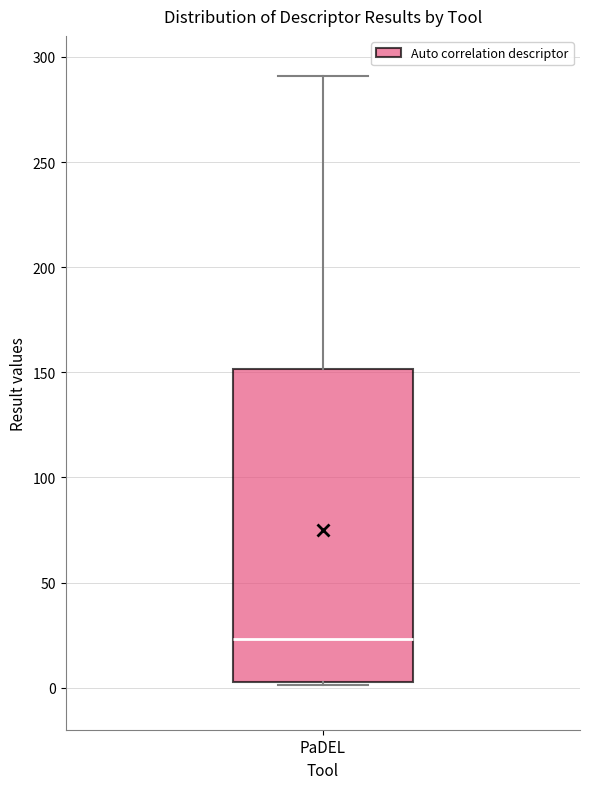

Transcribe this box plot: give where the median line is, the range the box spans, and where the two whiskers end, as read against the y-axis. The values are not printed on the chart, so give them approximately, as read against the axis.

median 25, box 5 to 150, whiskers 0 to 290